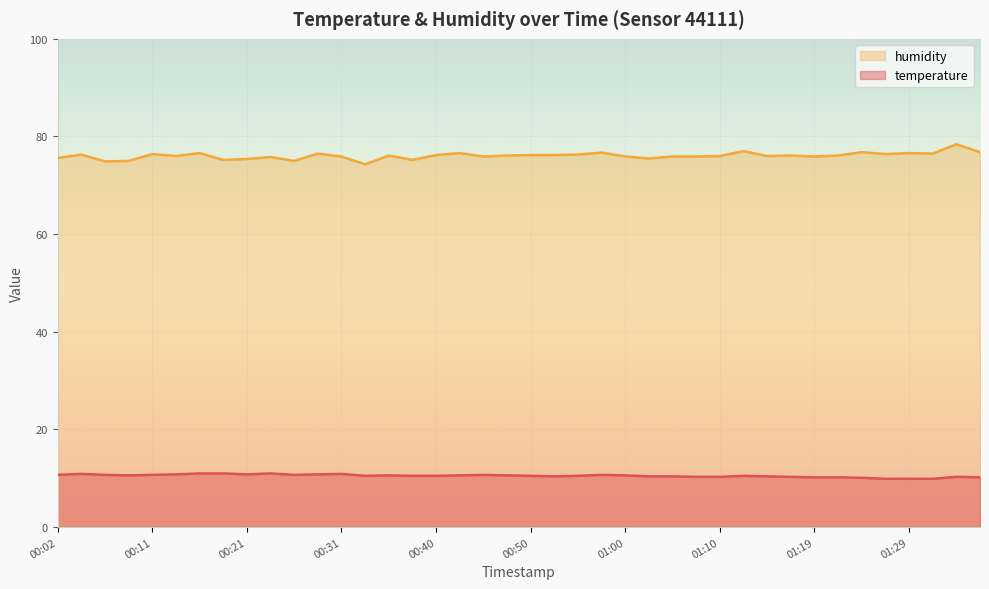

The value of temperature at 01:29 is 9.9. True or false?

True